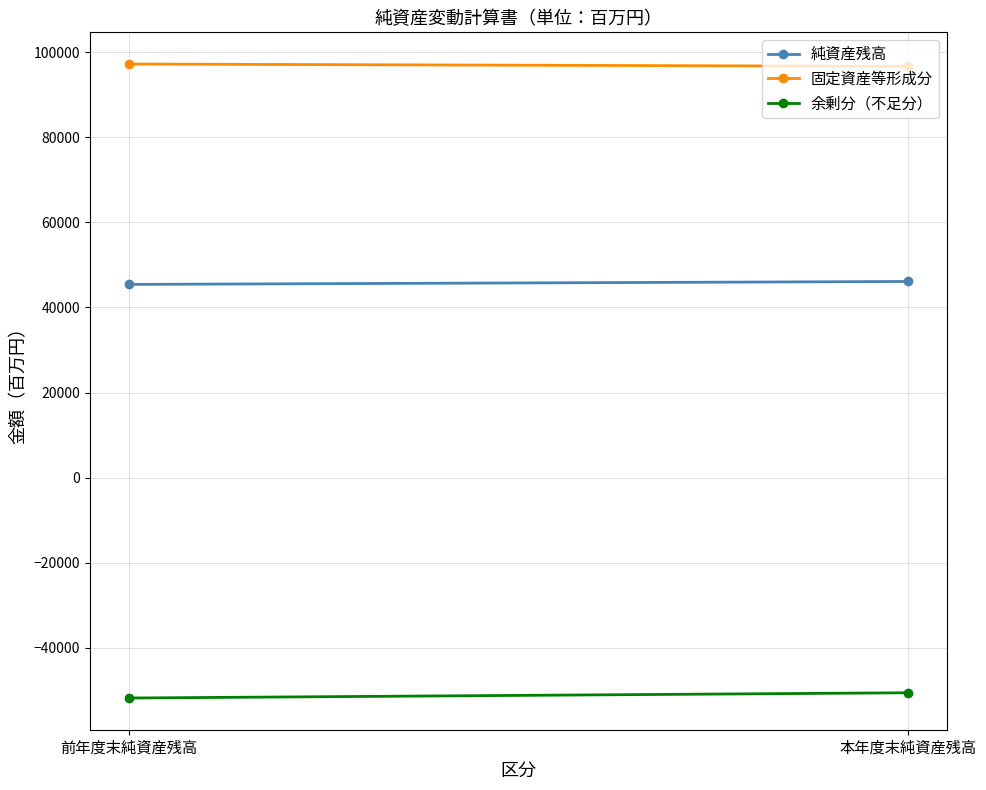

Count the 余剰分（不足分） values in the range -51774 to -50541.

2